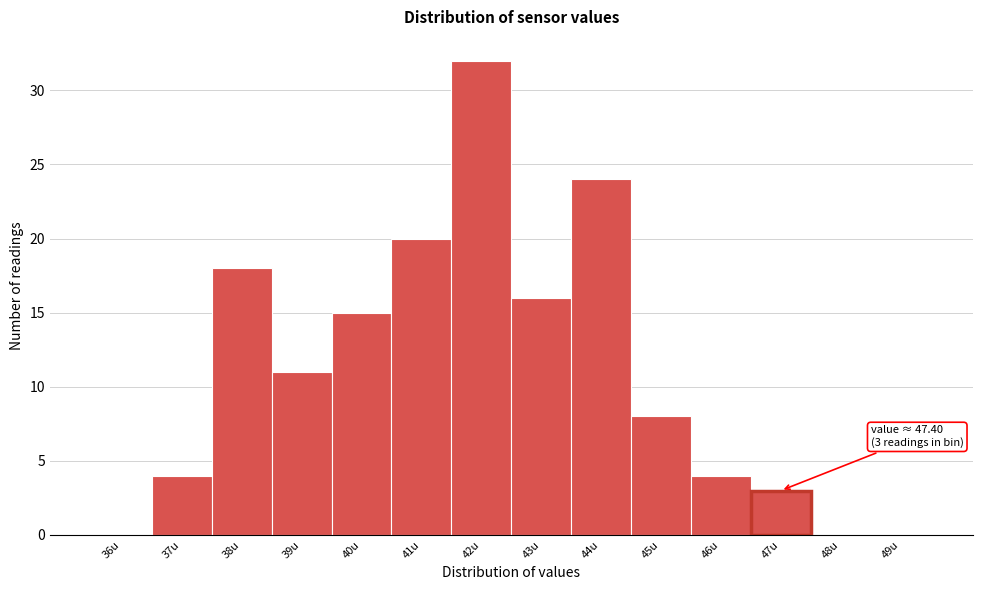

Reading right to left, extract all data points from this chart.

49u=0	48u=0	47u=3	46u=4	45u=8	44u=24	43u=16	42u=32	41u=20	40u=15	39u=11	38u=18	37u=4	36u=0